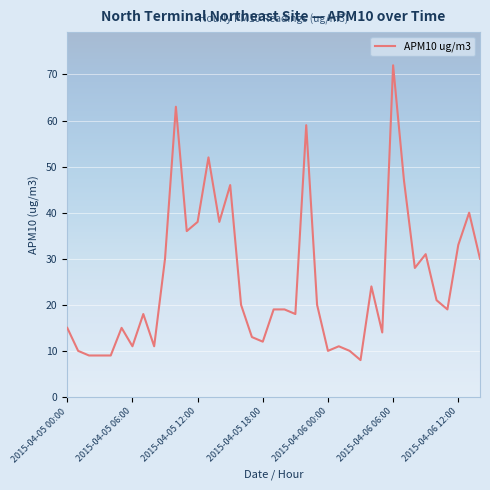

What is the minimum value shown in the chart?

8